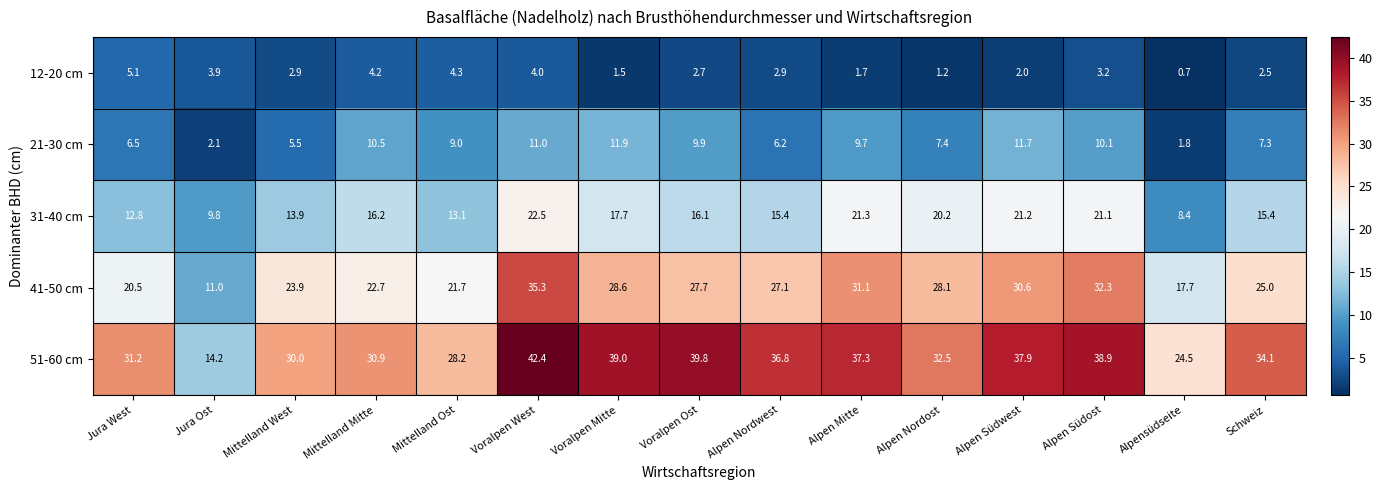

How many series are shown in this chart?

5